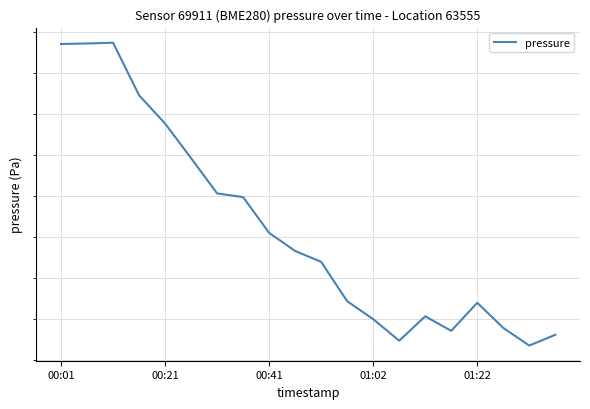

How many distinct data groups are displayed?

1